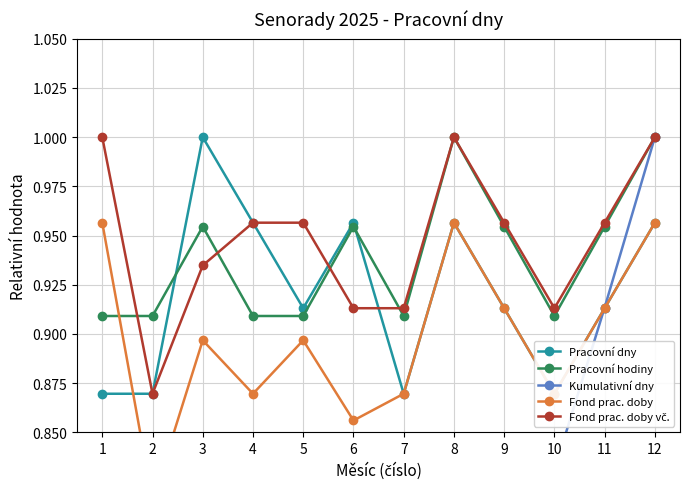

Is it true that Fond prac. doby vč. equals 1.0 at 9?

True